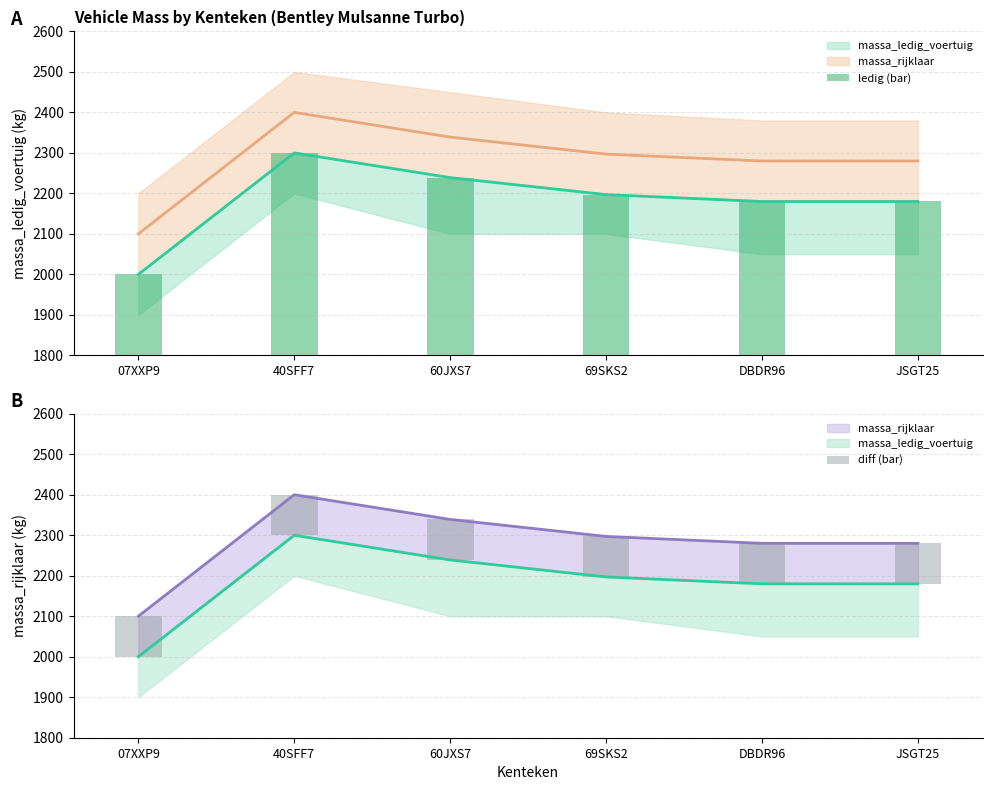

Where does the ledig (bar) series first go above 2197?

40SFF7